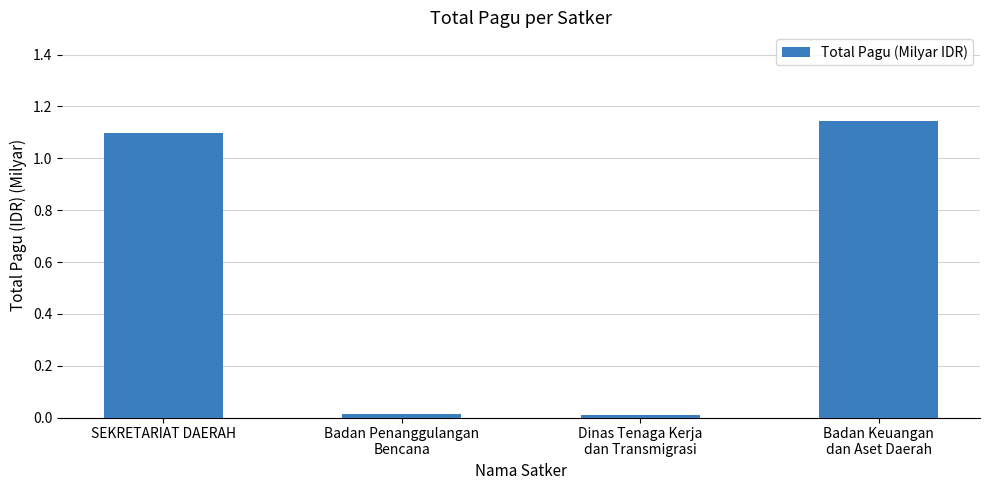

Is it true that the value at SEKRETARIAT DAERAH is 1.1?

True